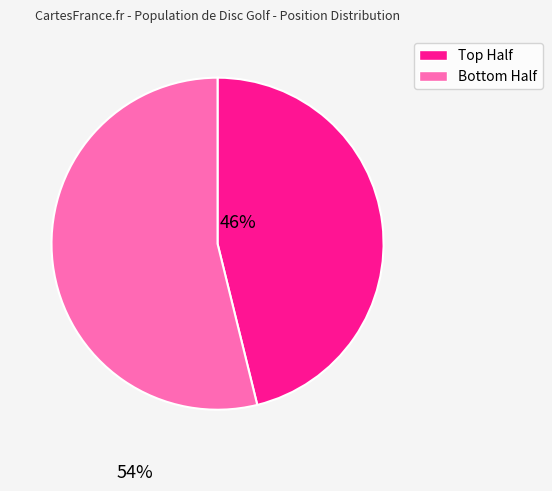

Is there a majority slice in this chart?

Yes